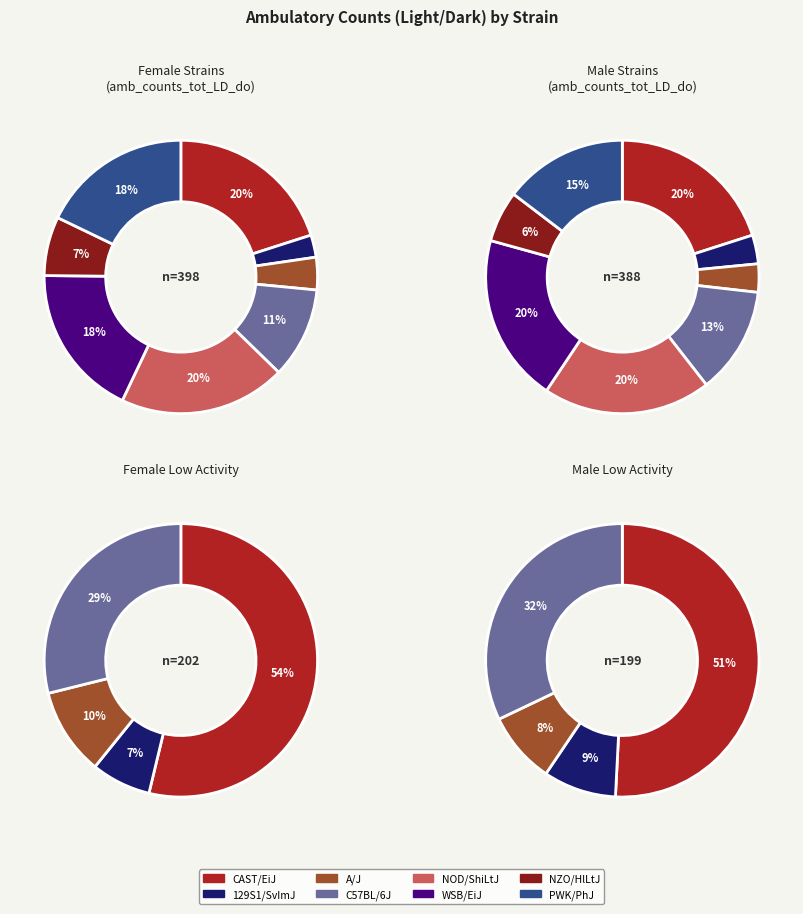

Is the sum of NZO/HlLtJ and WSB/EiJ greater than half?

No